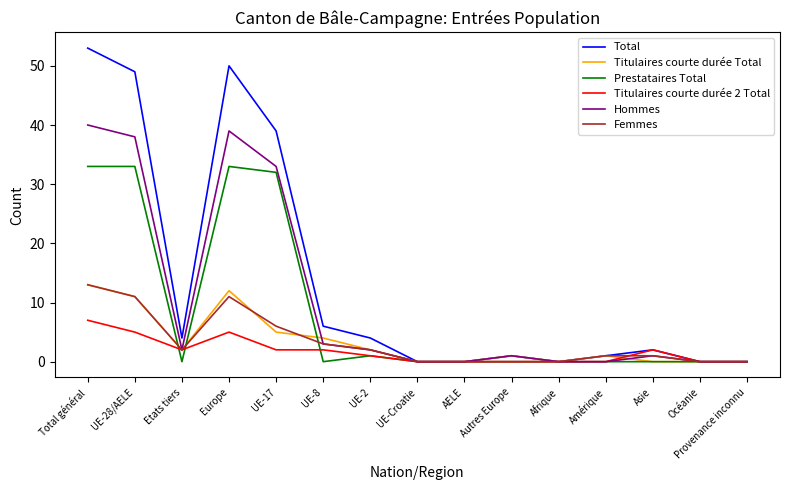

What is the sum of the Hommes values at AELE and UE-8?

3